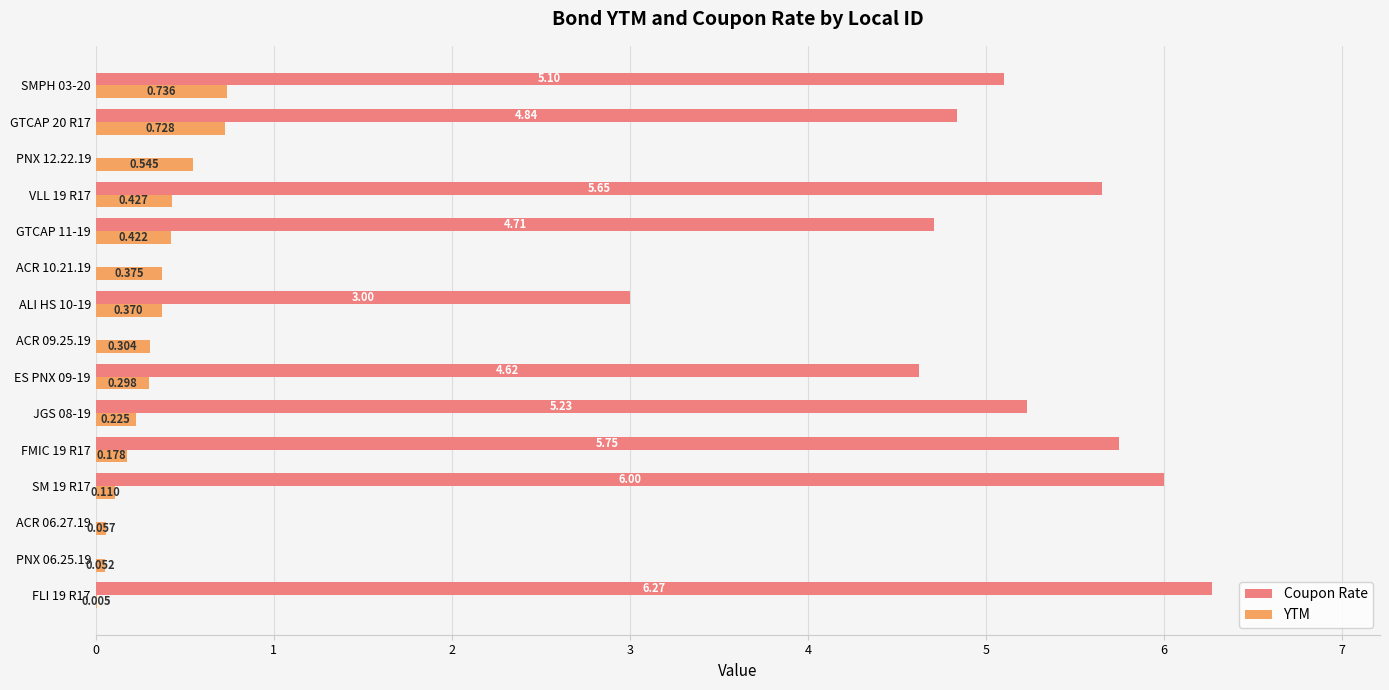

Between SM 19 R17 and PNX 12.22.19, which series saw the biggest shift?

Coupon Rate